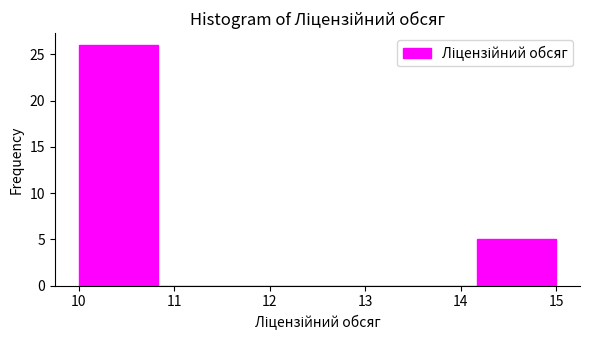

What is the height of the bar covering 14.2 to 15.0 on the x-axis? Neither the bar edges nor the heights are printed on the chart, so give them approximately, as read against the axes.

5